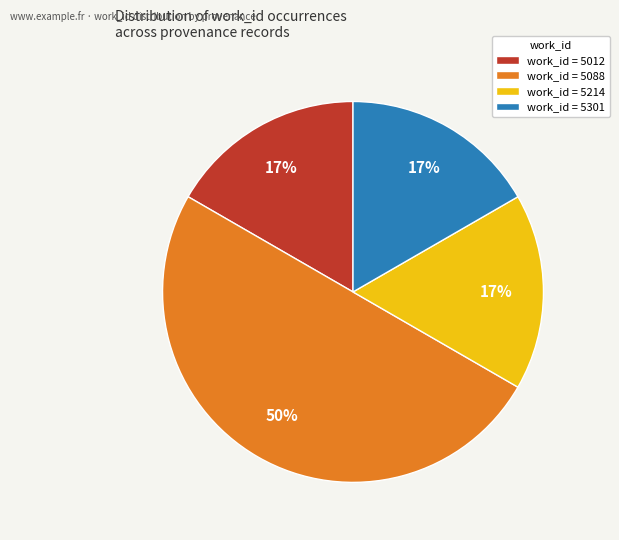

Which slice is the largest?

work_id = 5088